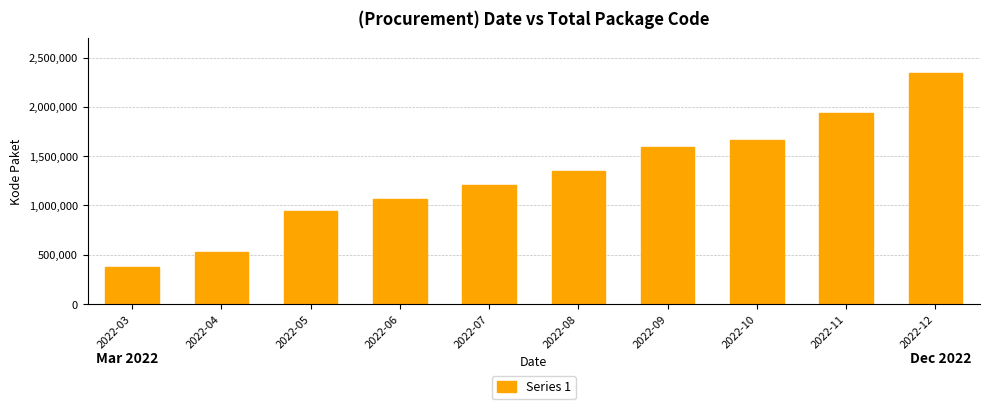

Are the bars grouped side by side (vs. stacked)?

No